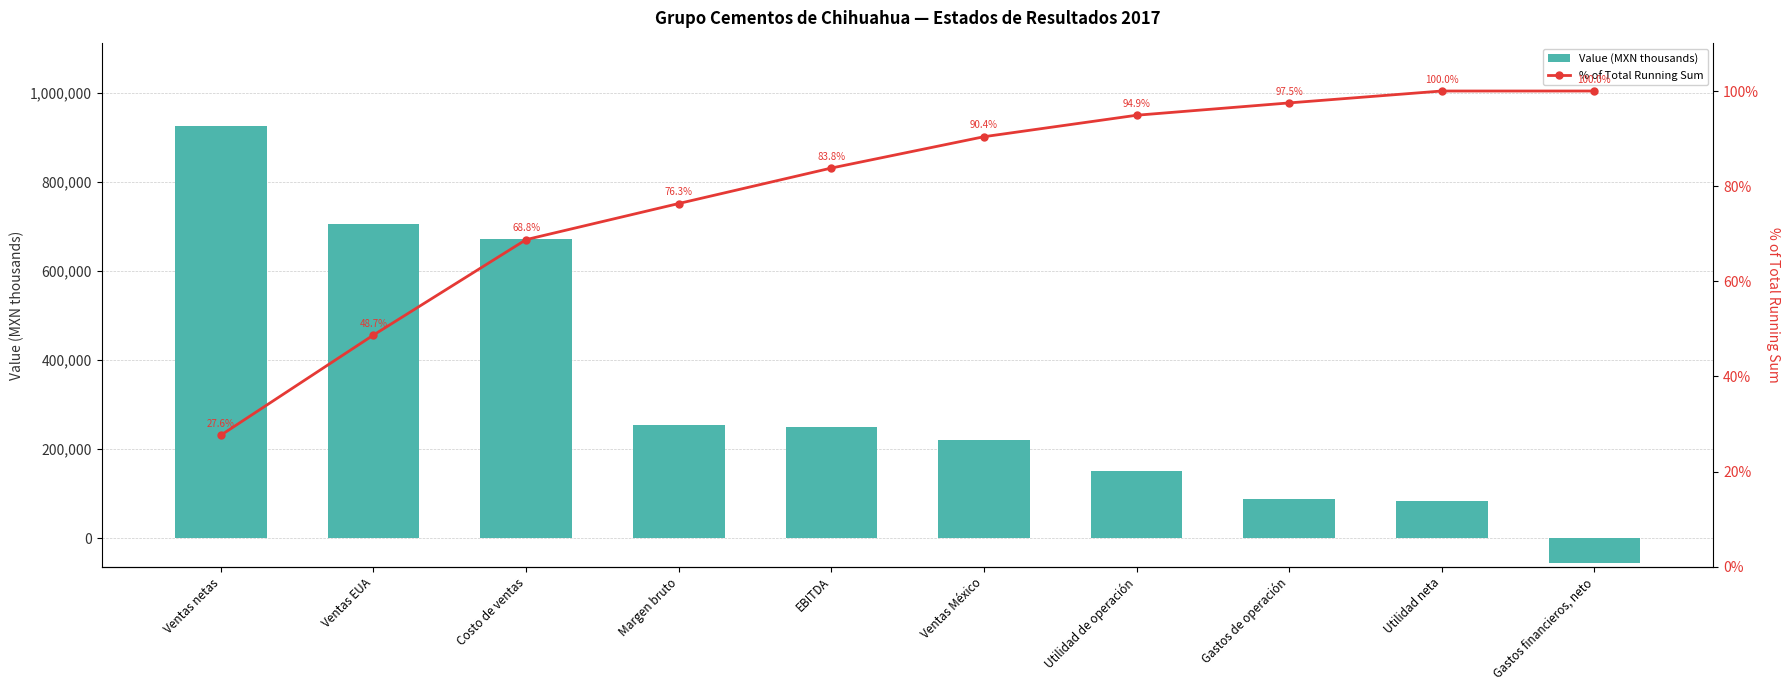

Which series changed the most between Ventas netas and Utilidad neta?

Value (MXN thousands)